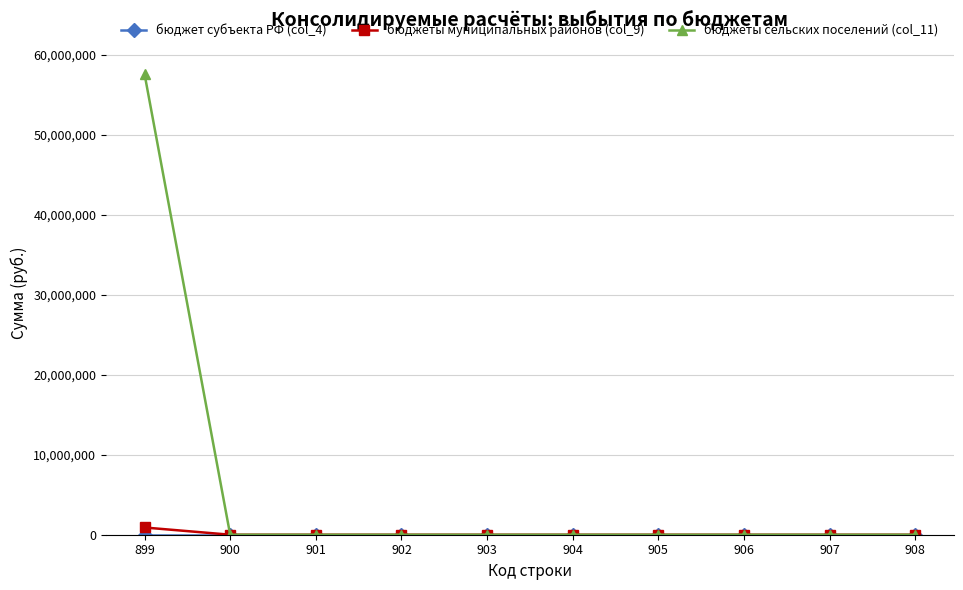

The value of бюджеты сельских поселений (col_11) at 906 is 36987951.6. True or false?

False